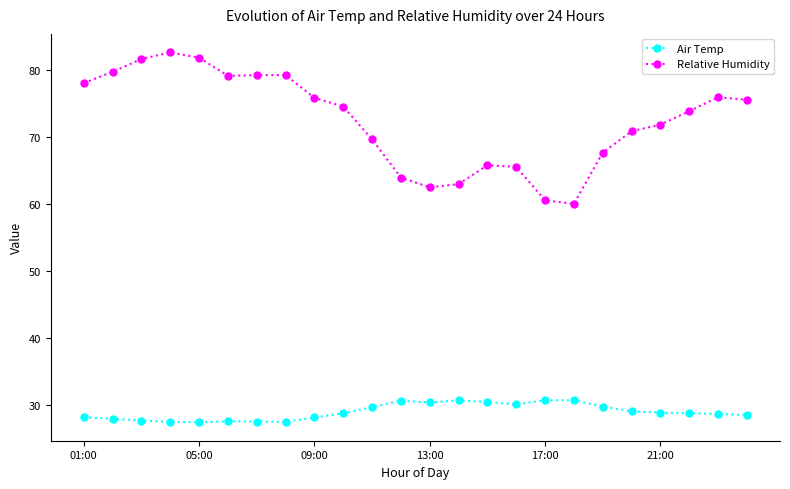

Which series has the largest total across all categories?

Relative Humidity